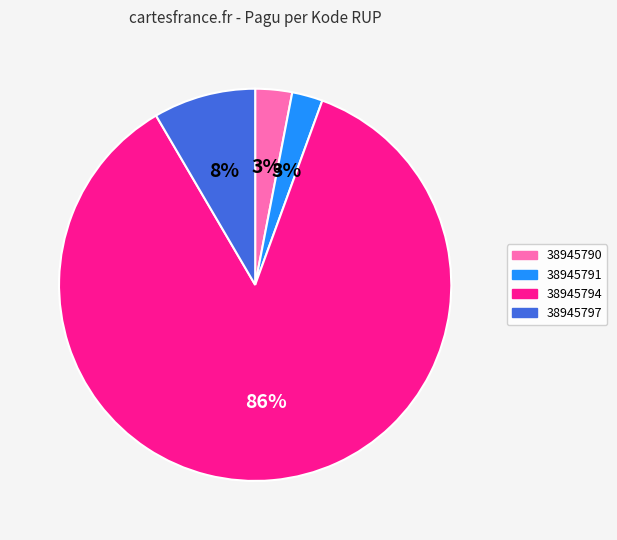

What percentage is the 38945797 slice, to the nearest percent?

8%